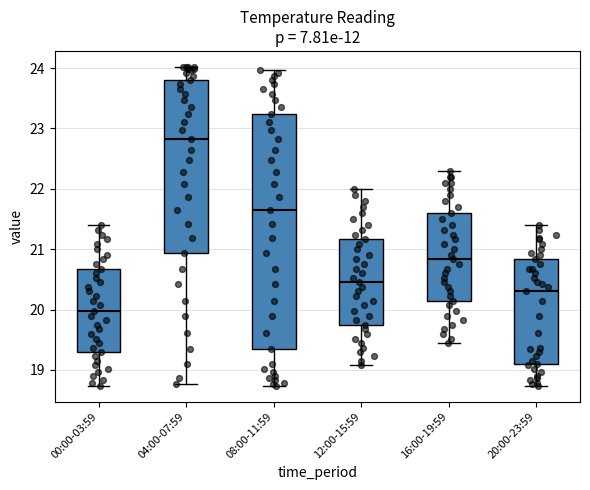

Where is the lower edge of the box for 12:00-15:59 on the y-axis? The values are not printed on the chart, so give them approximately, as read against the axis.

19.8